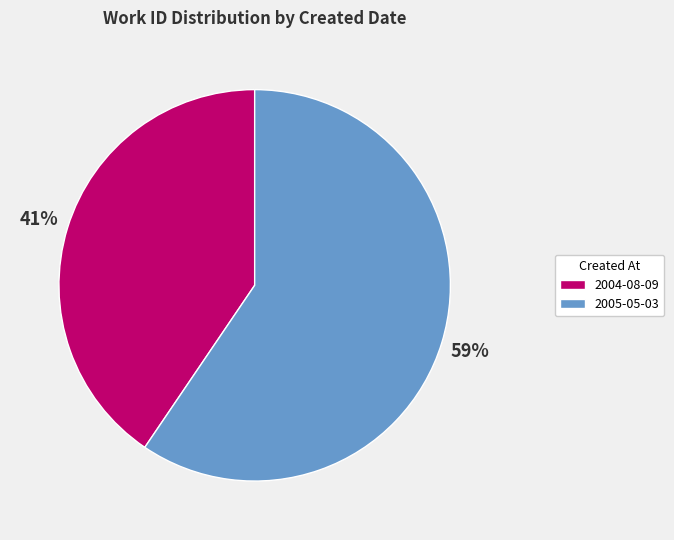

Which slice is the smallest?

2004-08-09